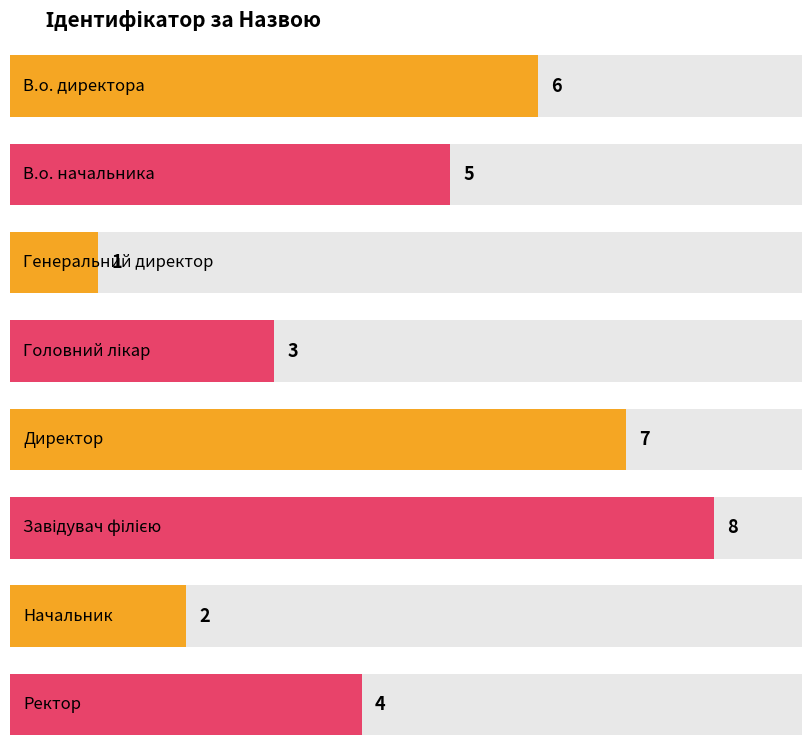

Rank the categories by value from lowest to highest.

Генеральний директор, Начальник, Головний лікар, Ректор, В.о. начальника, В.о. директора, Директор, Завідувач філією